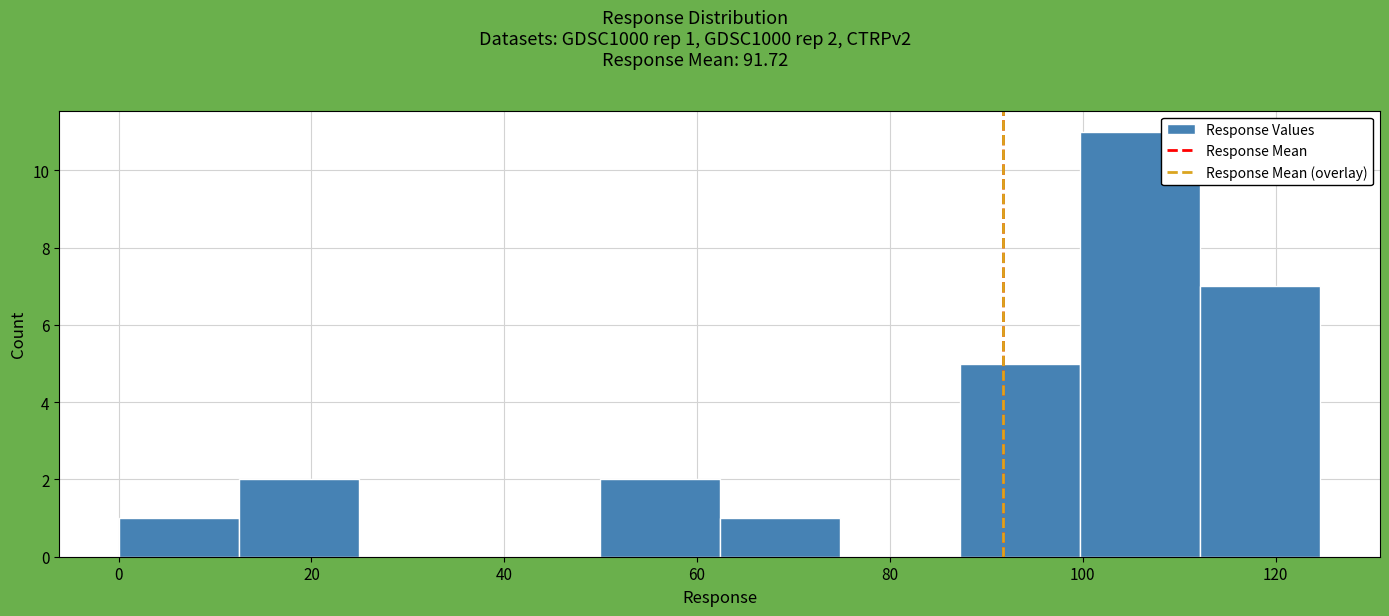

Which range on the x-axis has the tallest bar?

100 to 112